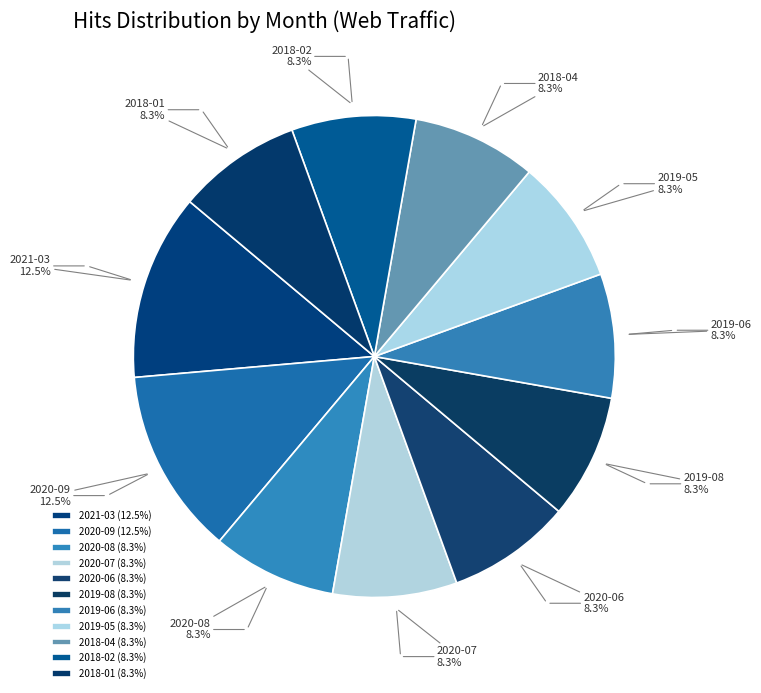

To the nearest percent, what percentage of the pie is 2019-08?

8%